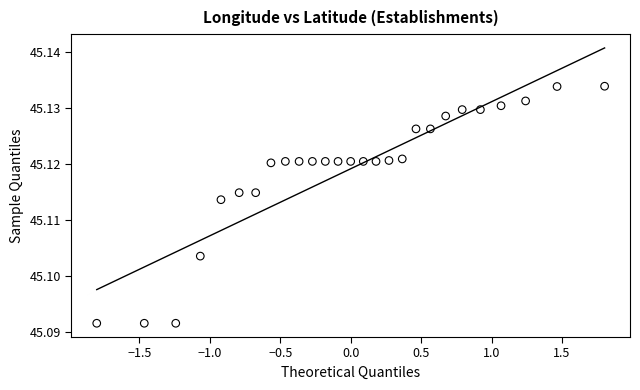

What is the range of X values (max minus min)?

3.6